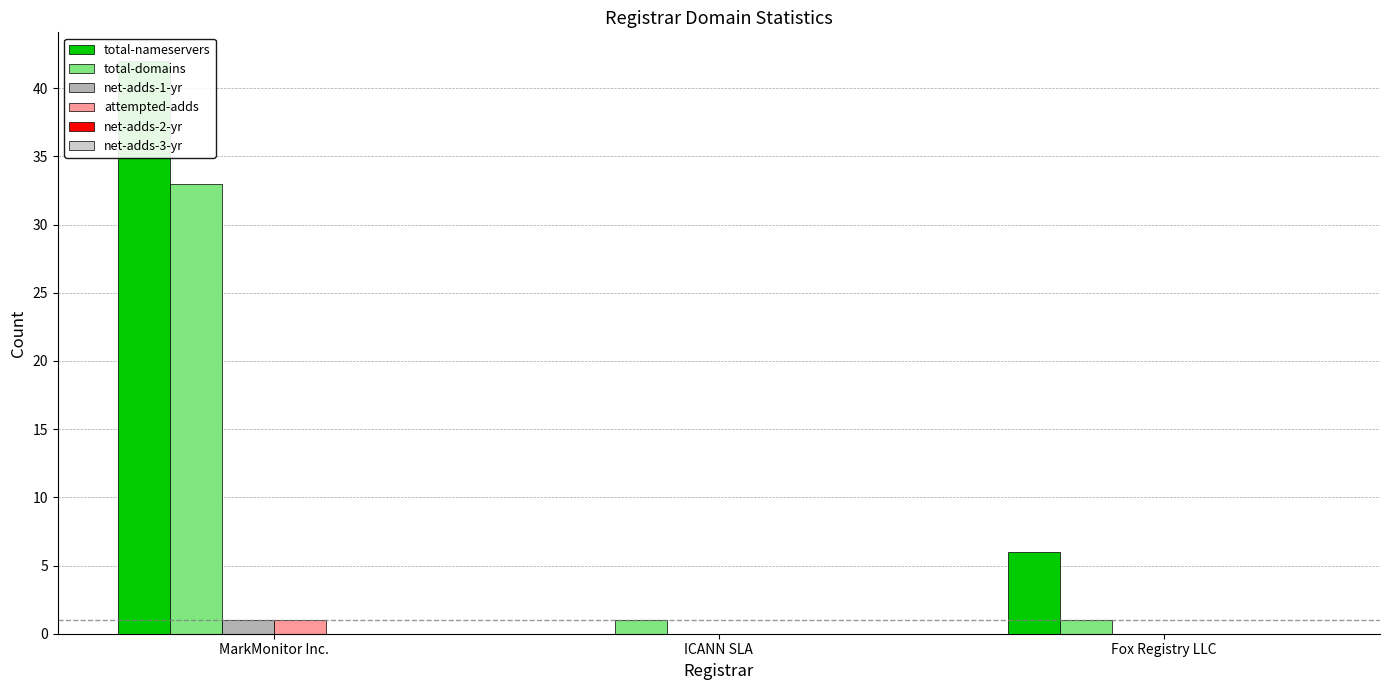

At which category is the sum across all series the highest?

MarkMonitor Inc.